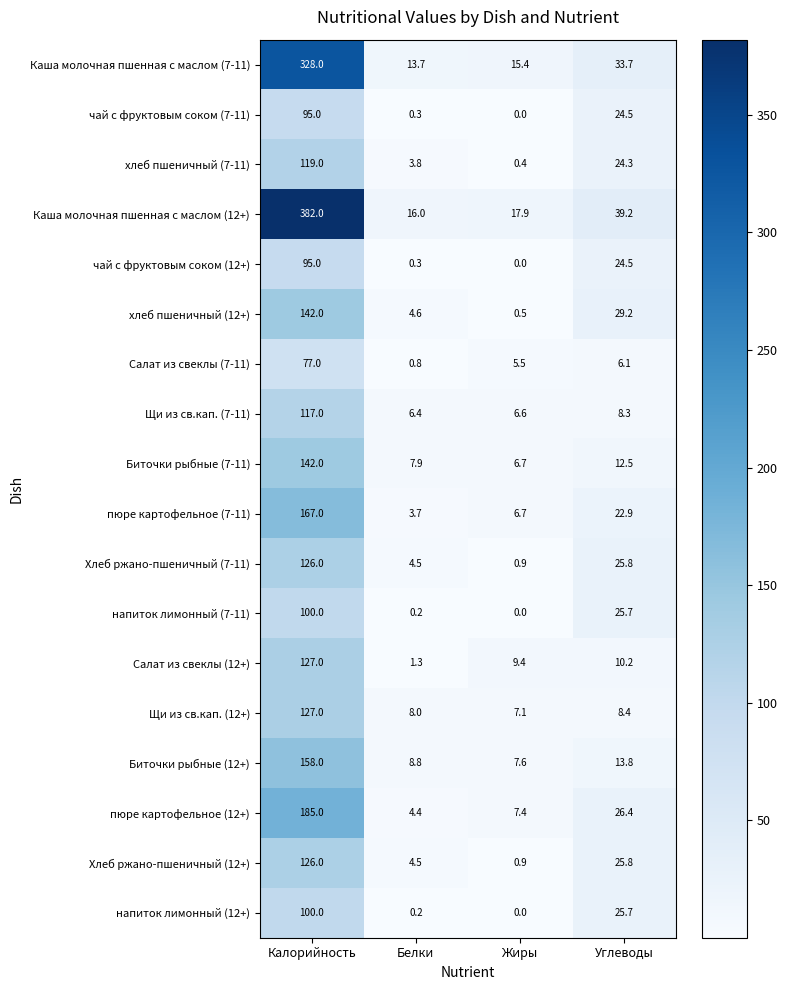

Rank the categories by Каша молочная пшенная с маслом (7-11) value from highest to lowest.

Калорийность, Углеводы, Жиры, Белки